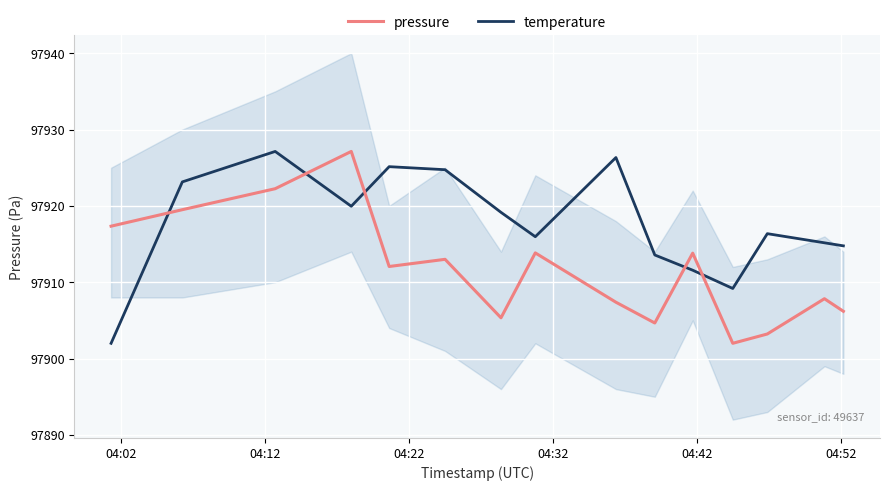

After their last crossing, which series has the higher values: pressure or temperature?

temperature